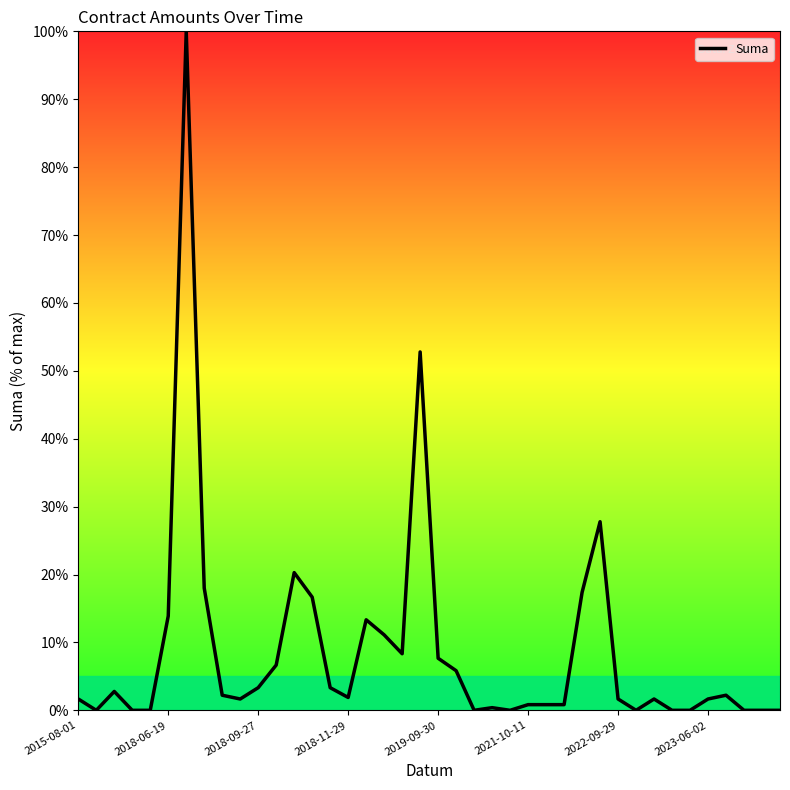

What is the greatest value displayed?

100.0